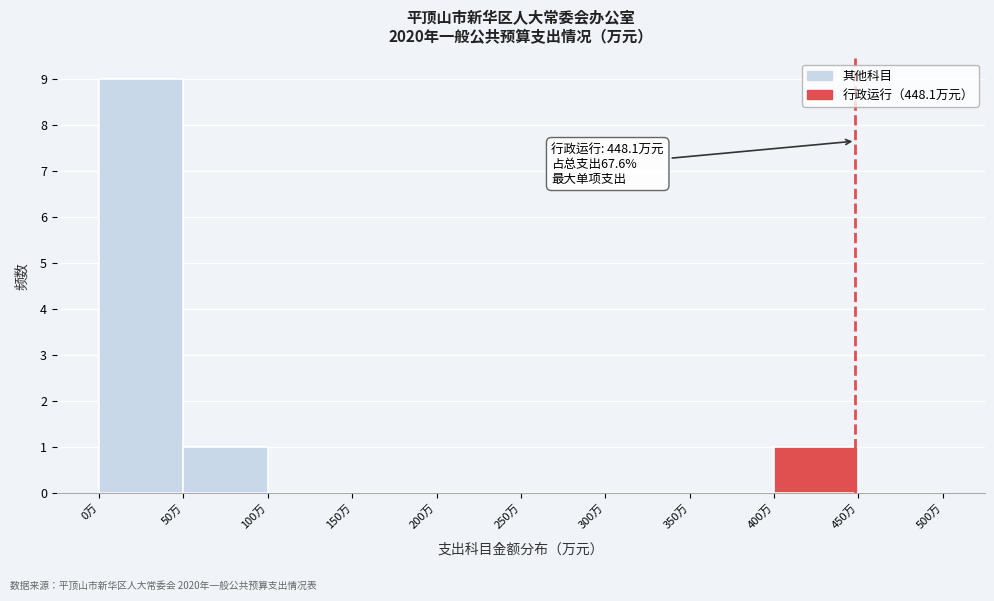

Over which range of the x-axis is the bar tallest?

0 to 50